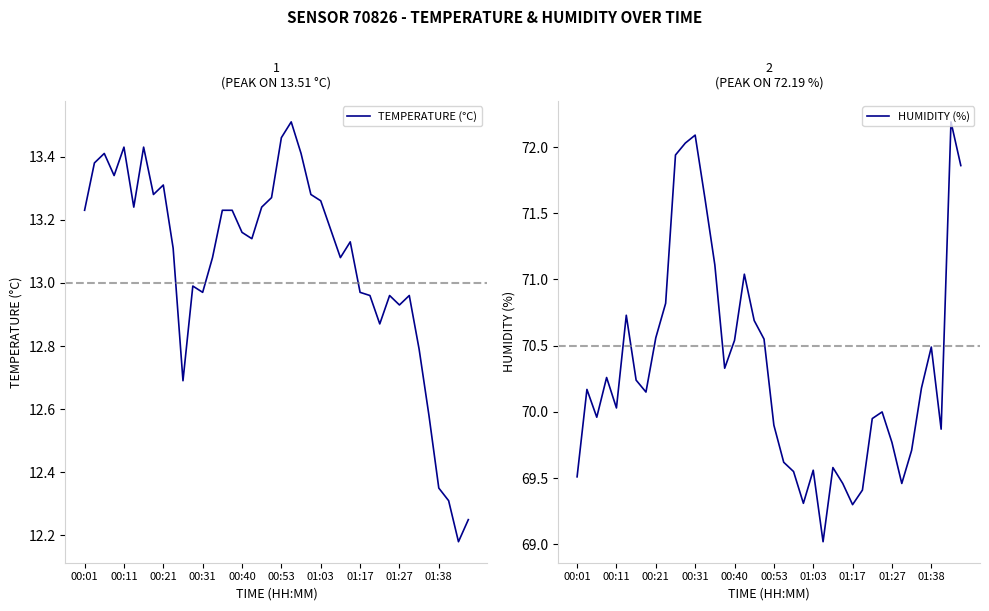

Rank the series by their average value, from highest to lowest.

HUMIDITY (%), TEMPERATURE (°C)